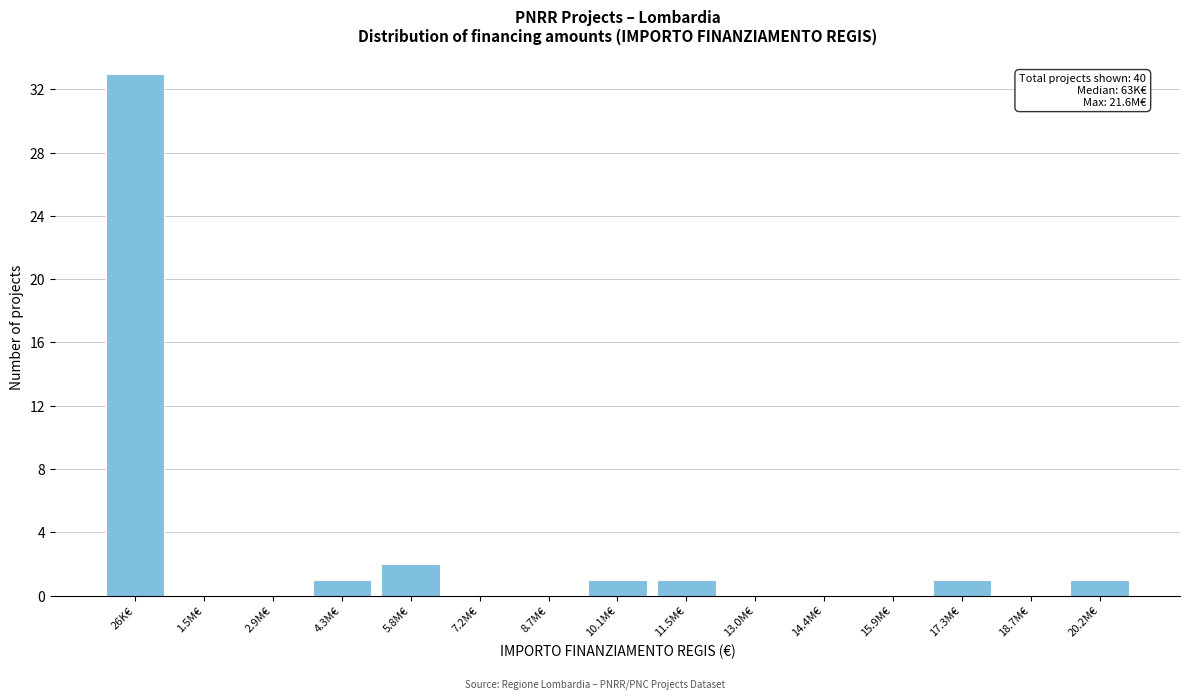

Reading left to right, transcribe all the data shown in this chart.

26K€=33	1.5M€=0	2.9M€=0	4.3M€=1	5.8M€=2	7.2M€=0	8.7M€=0	10.1M€=1	11.5M€=1	13.0M€=0	14.4M€=0	15.9M€=0	17.3M€=1	18.7M€=0	20.2M€=1